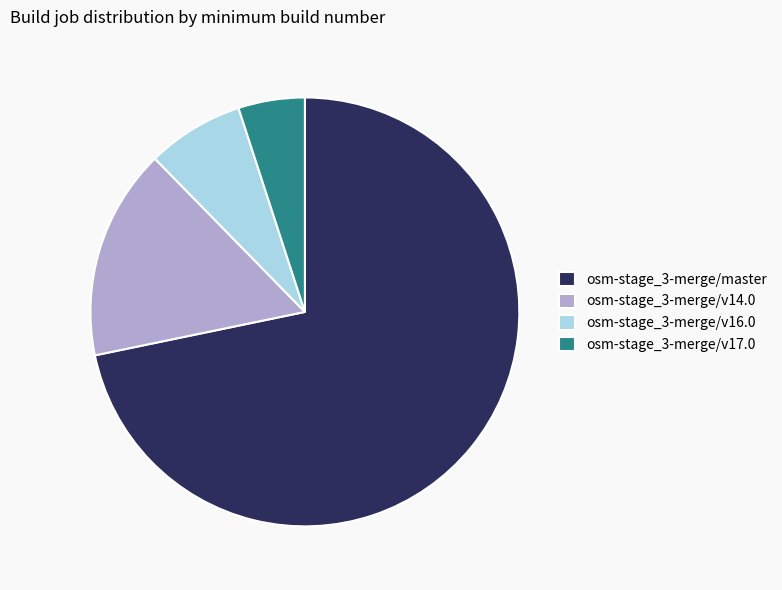

Is the sum of osm-stage_3-merge/master and osm-stage_3-merge/v14.0 greater than half?

Yes